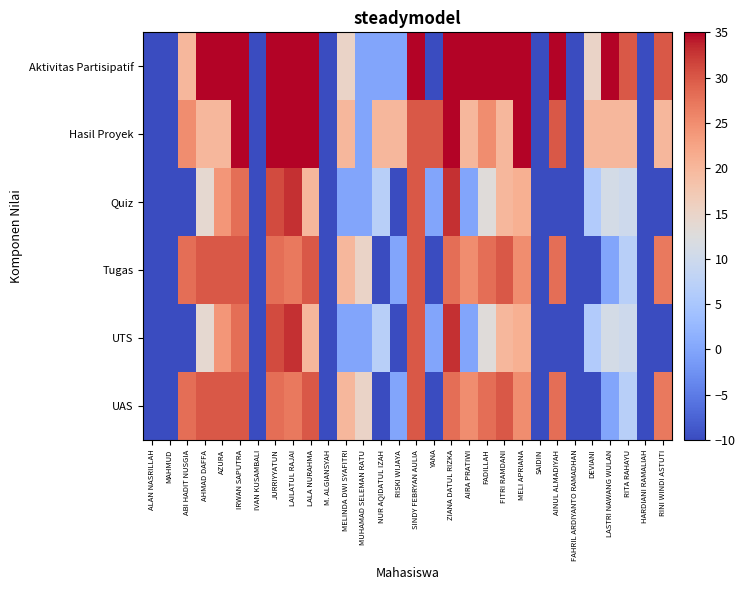

What is the difference between the highest and lowest values at RINI WINDI ASTUTI?

80